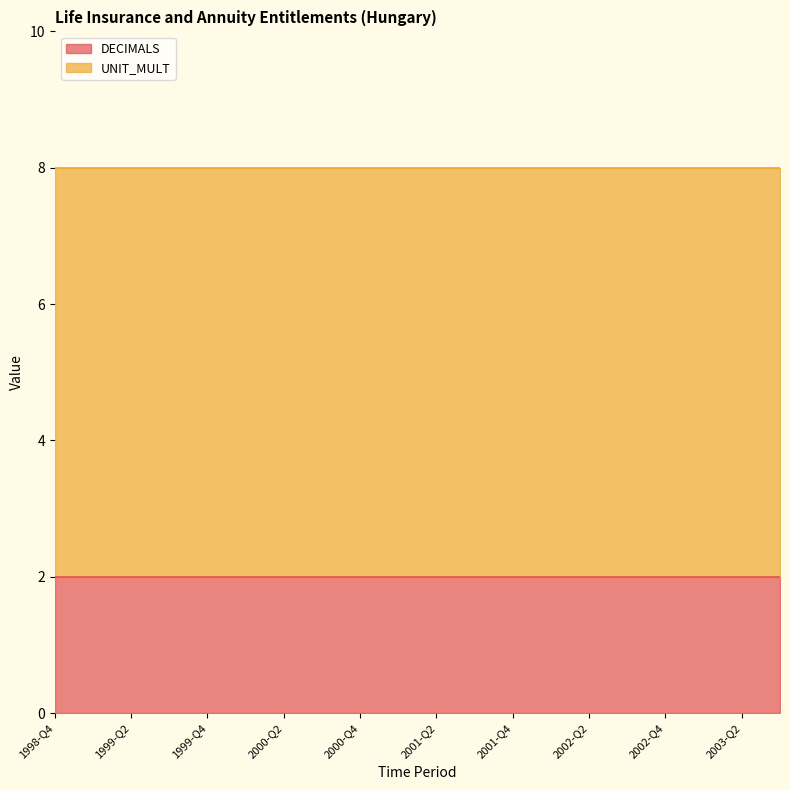

Between 1999-Q2 and 1999-Q4, which series saw the biggest shift?

DECIMALS